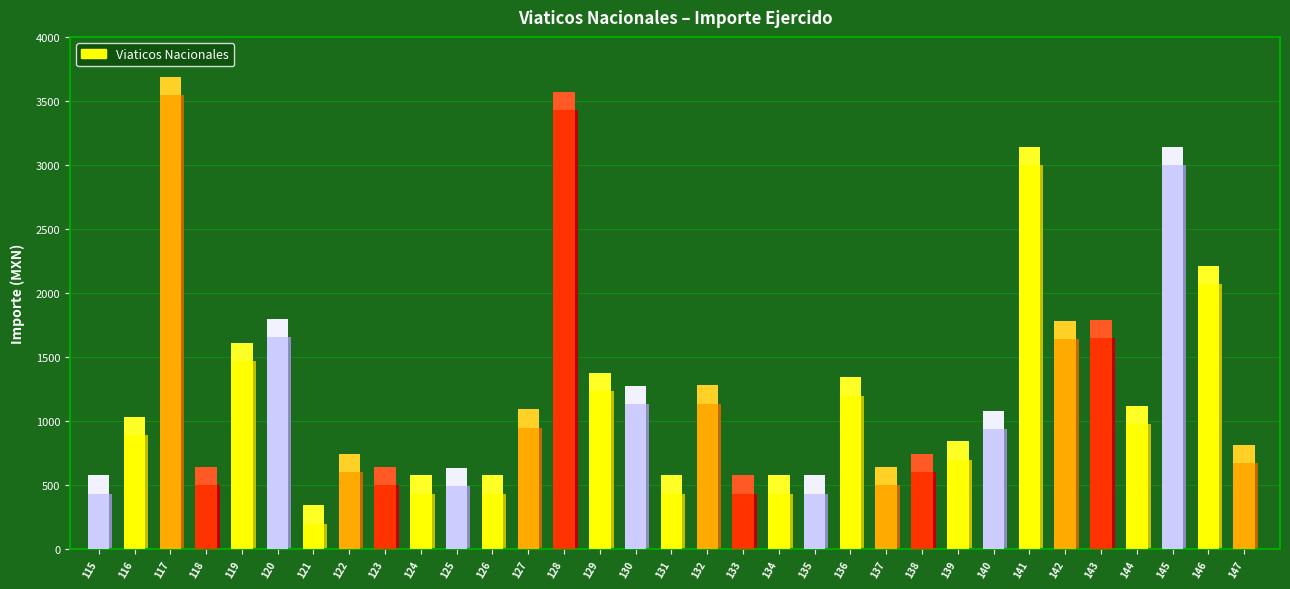

How many data points are less than 894?

16